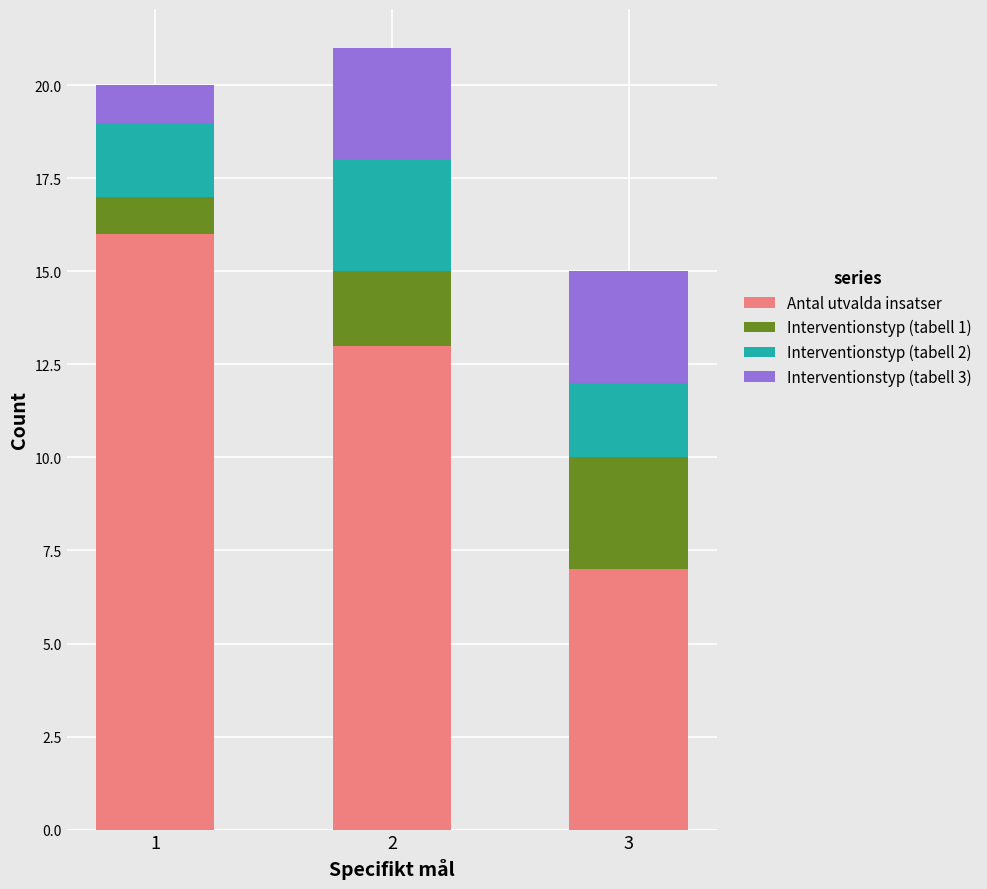

What is the lowest value of the Antal utvalda insatser series?

7